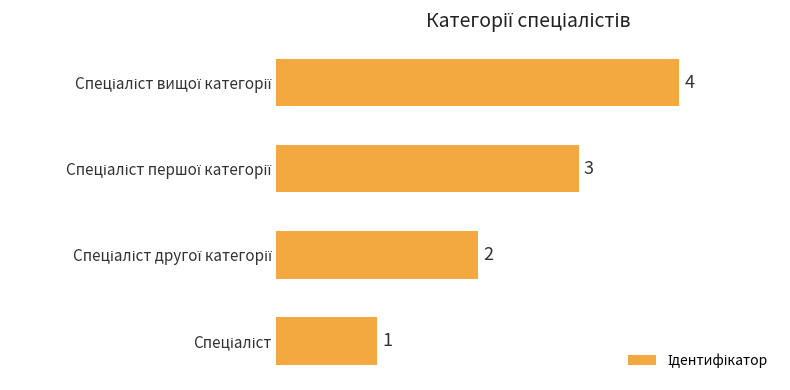

How many values are between 2 and 4?

3